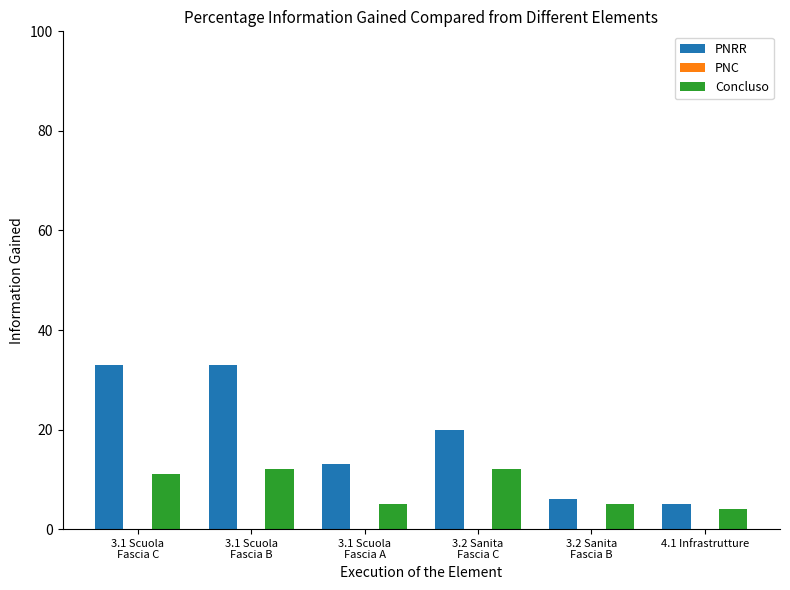

Which series has the largest total across all categories?

PNRR